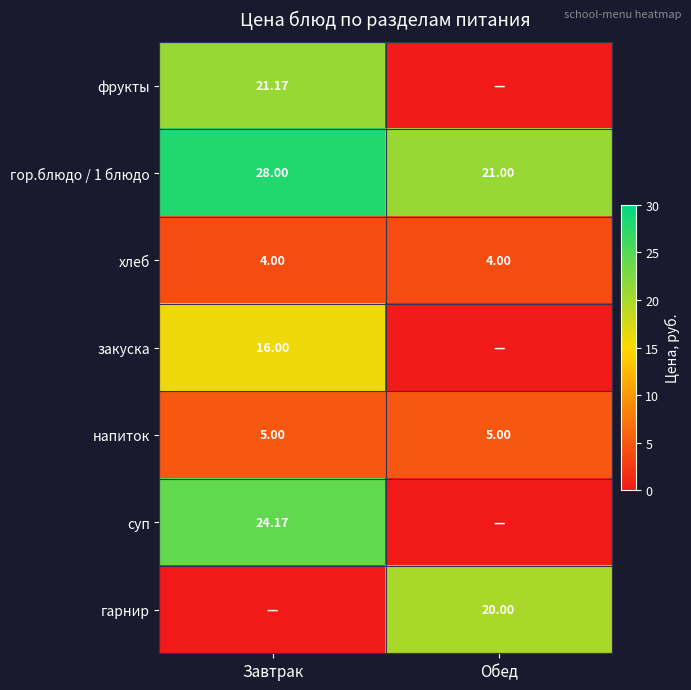

At which label is гор.блюдо / 1 блюдо closest to 24?

Обед